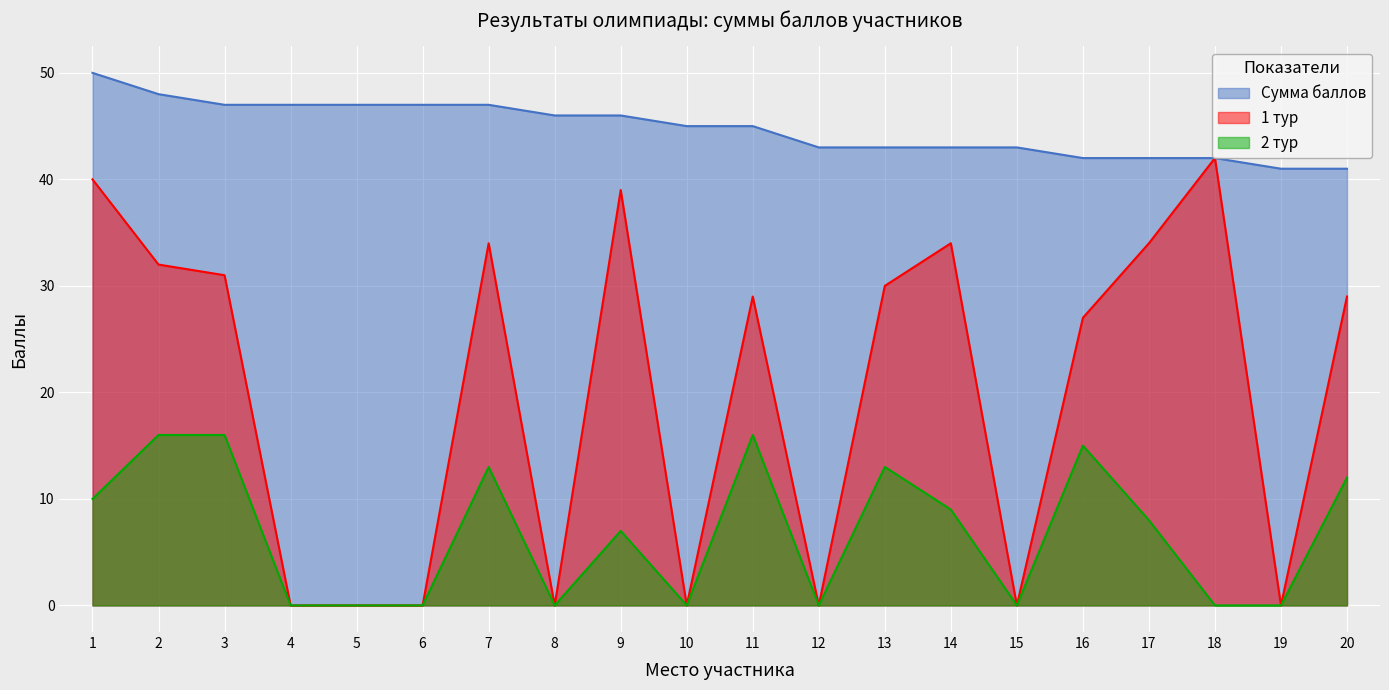

Is it true that 2 тур equals 0 at 4?

True